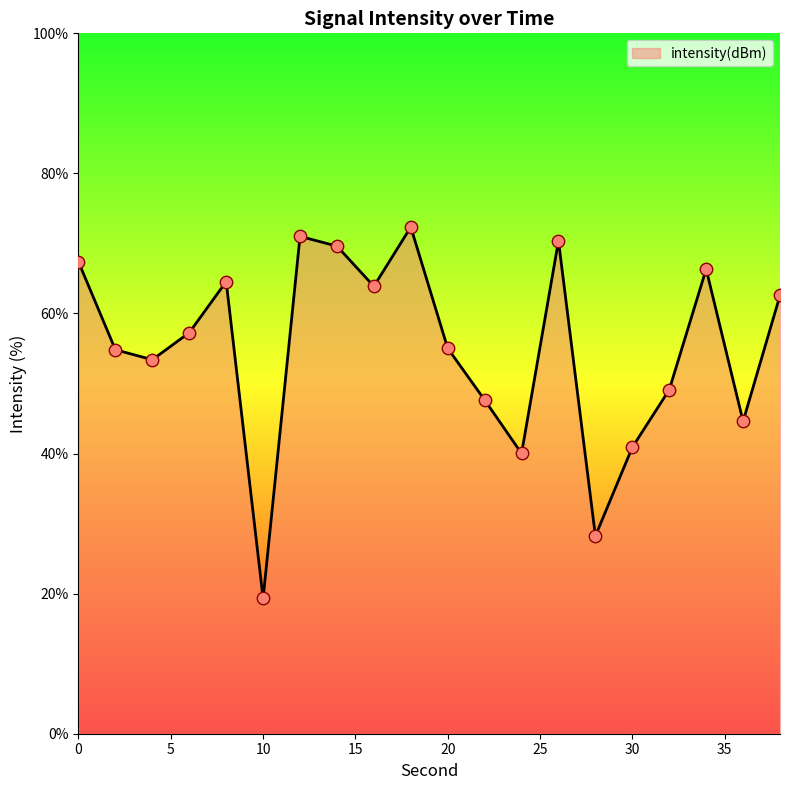

What is the maximum value shown in the chart?

72.3